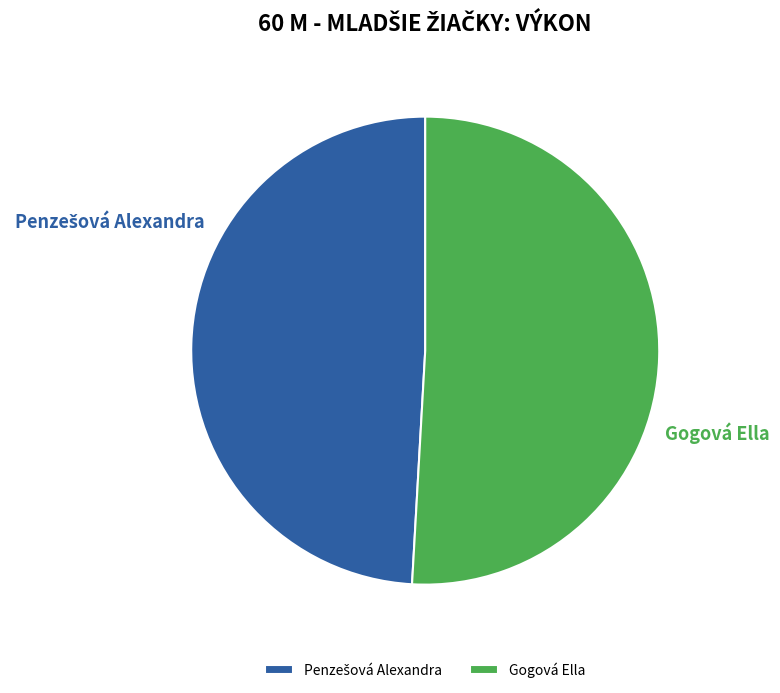

Does any single category account for the majority?

Yes